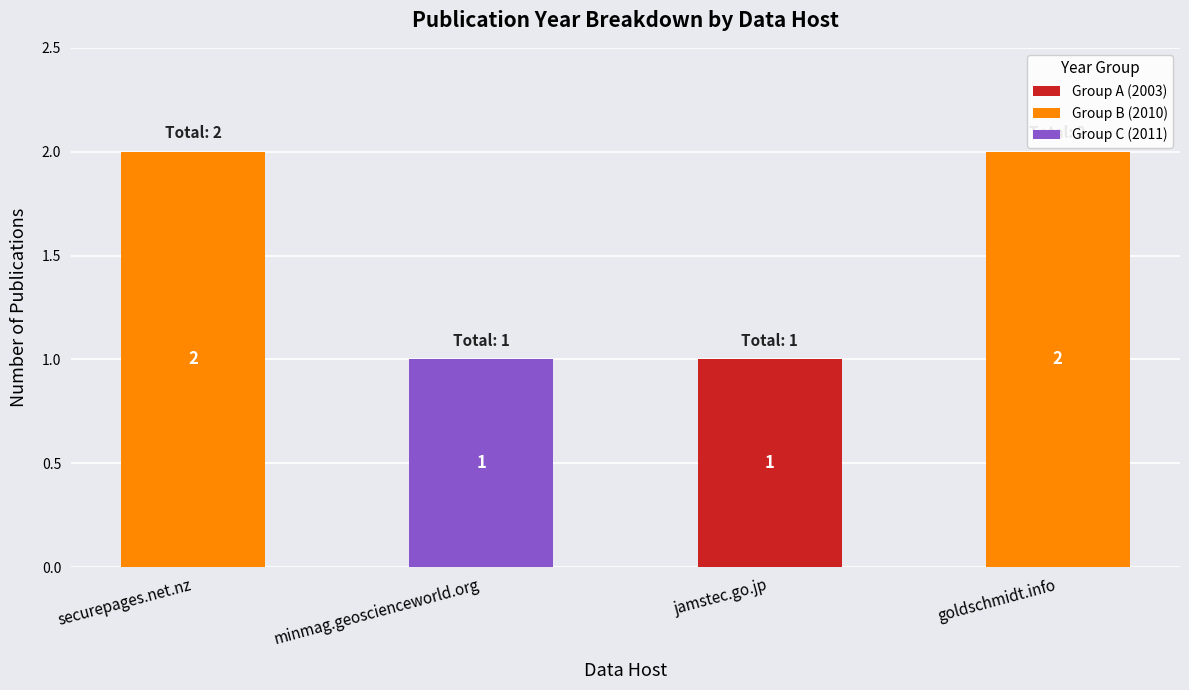

How many categories are shown in the chart?

4